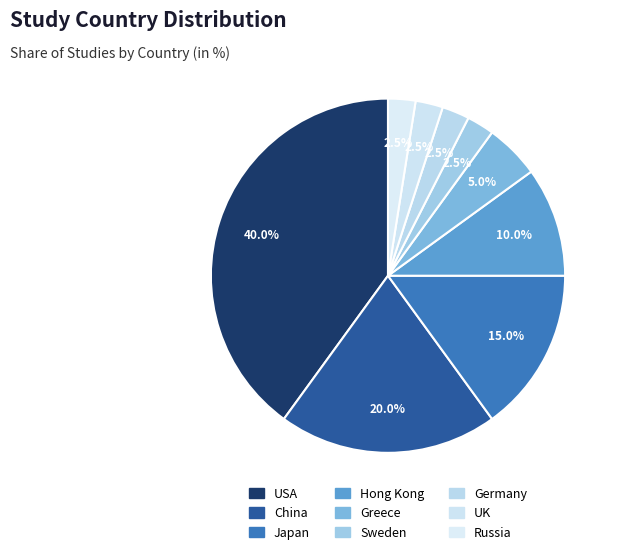

To the nearest percent, what percentage of the pie is Sweden?

3%